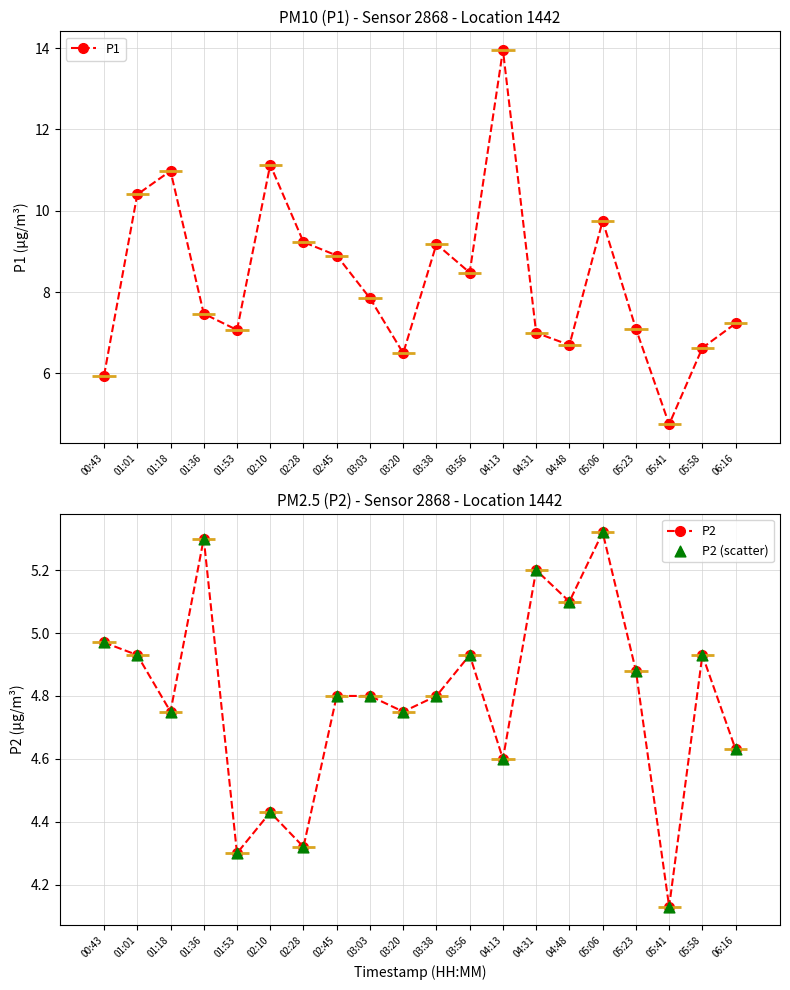

What are all the series names shown in the legend?

P1, P2, P2 (scatter)